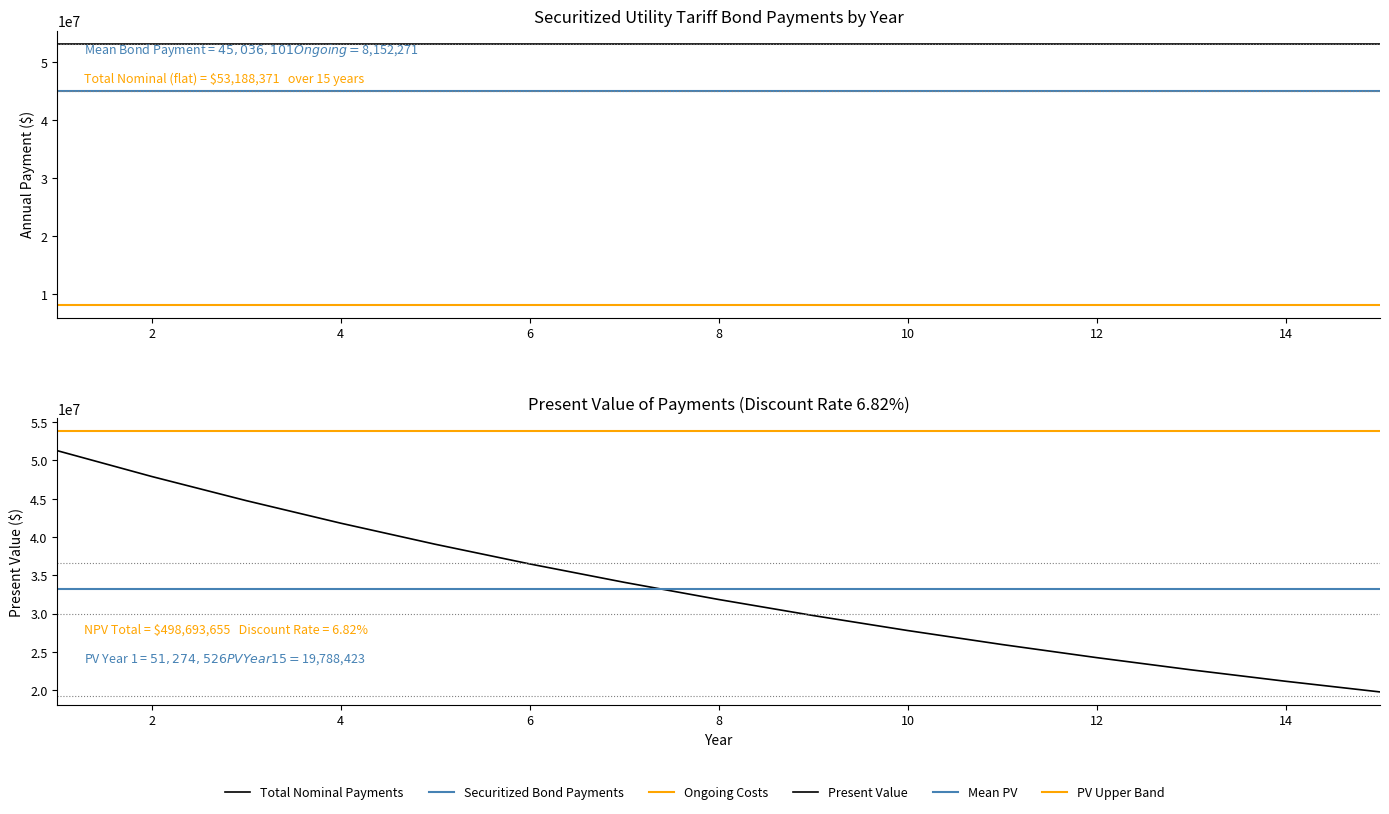

True or false: Ongoing Costs and Securitized Bond Payments intersect in this chart.

False